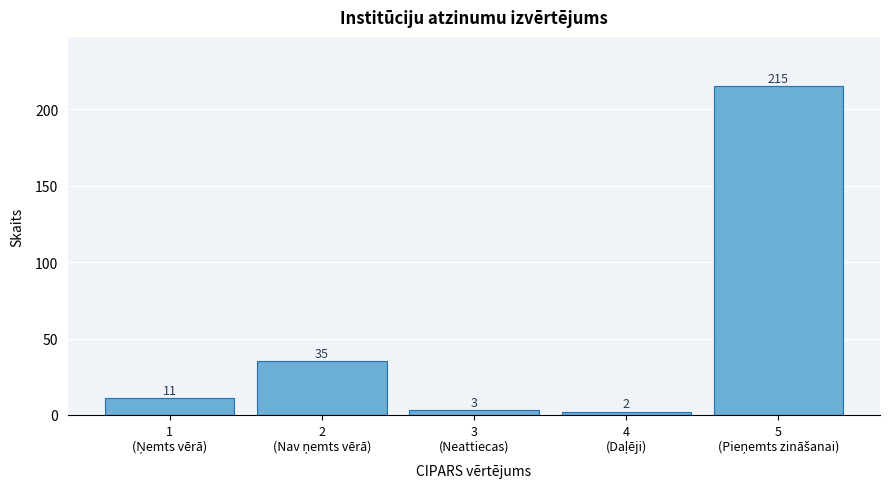

Reading left to right, extract all data points from this chart.

11	35	3	2	215